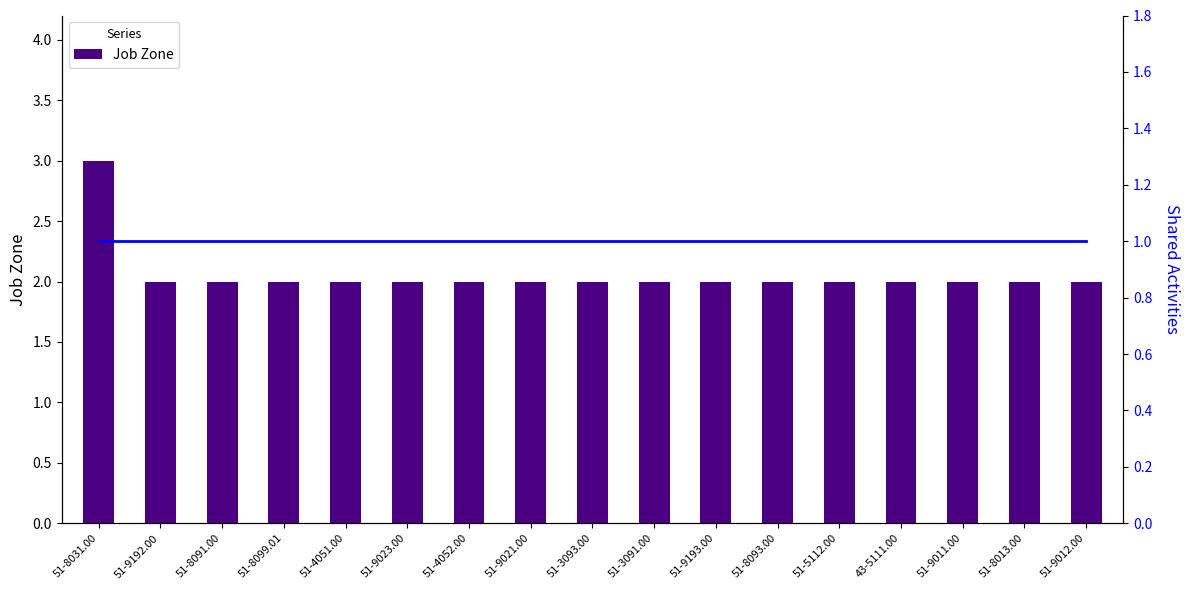

Rank the series by their maximum value, from lowest to highest.

Shared Activities, Job Zone